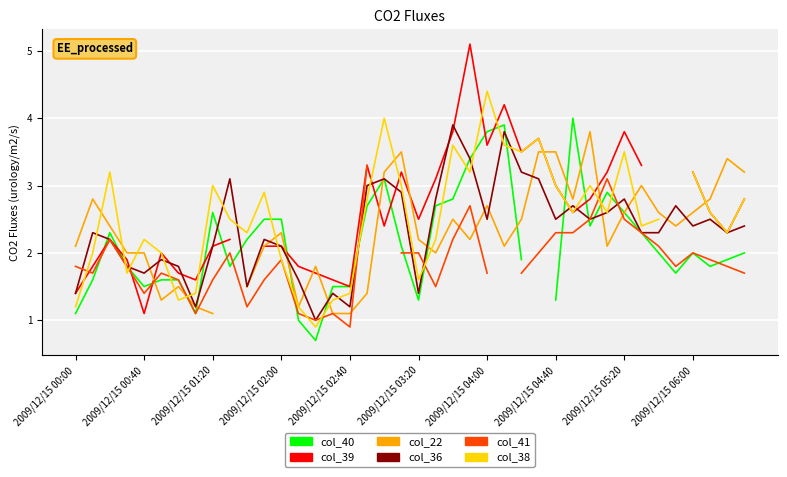

Read the col_22 value at 15.

1.1